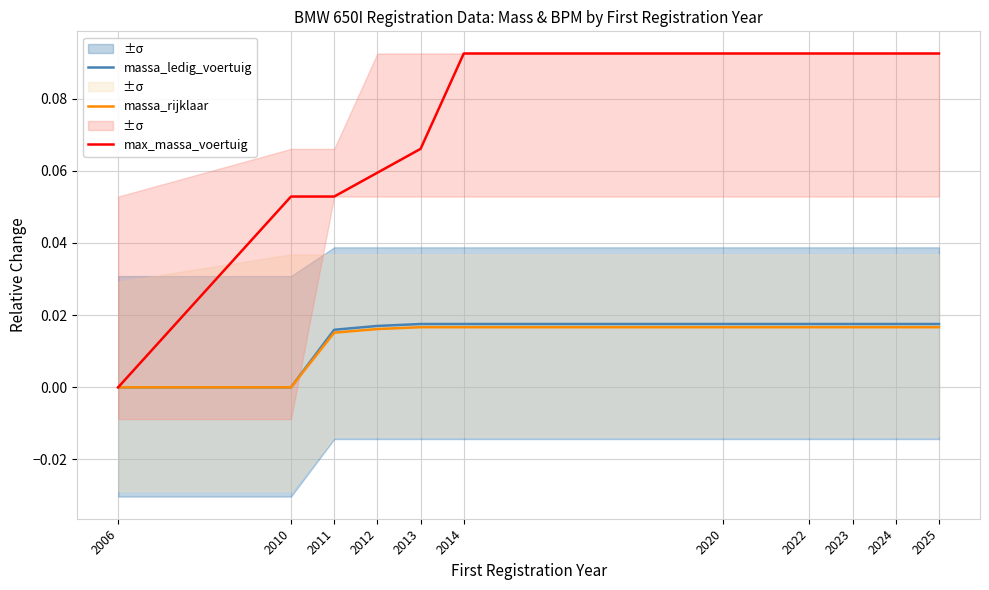

Is this an area chart (filled region under the line)?

No